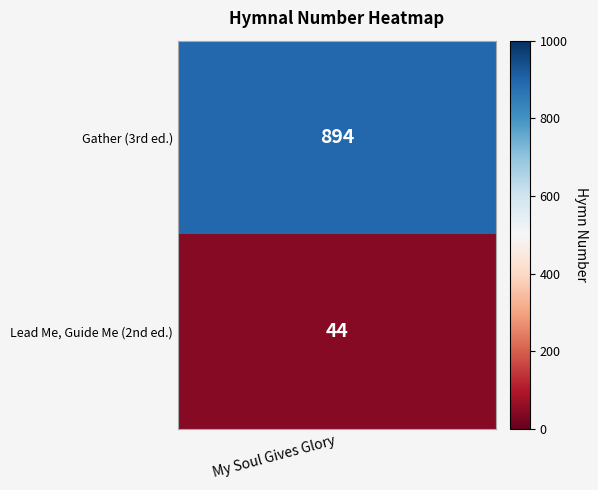

List the labels in order of value, largest first.

0, 1